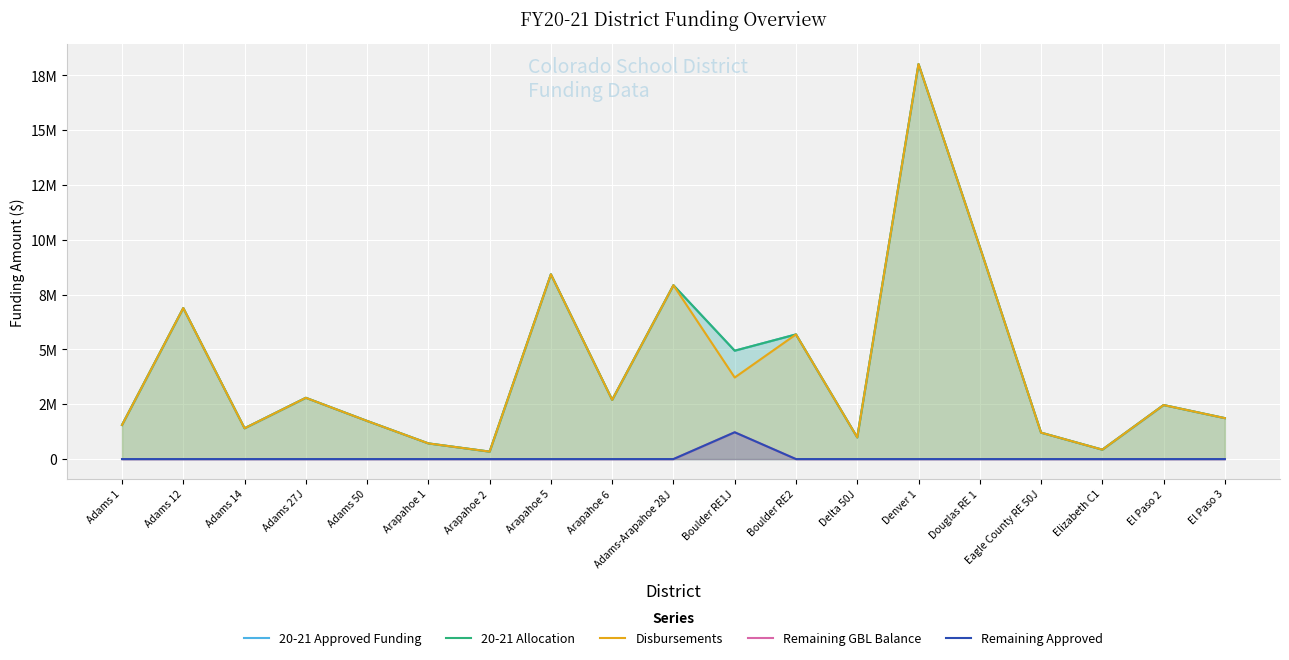

The value of Remaining Approved at Douglas RE 1 is 536851. True or false?

False